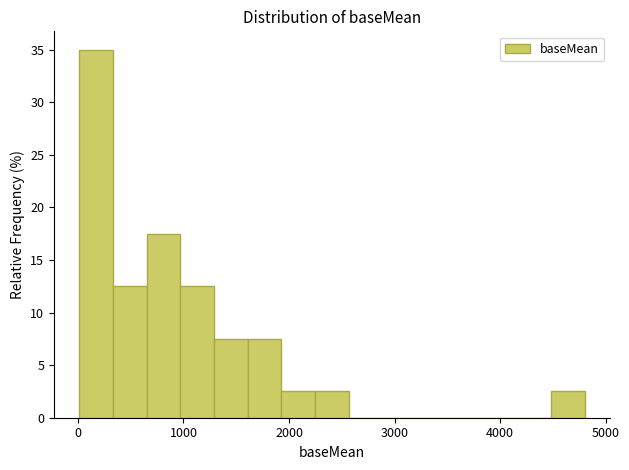

Read against the x-axis, roughly where is the centre of the tallest bar?

200